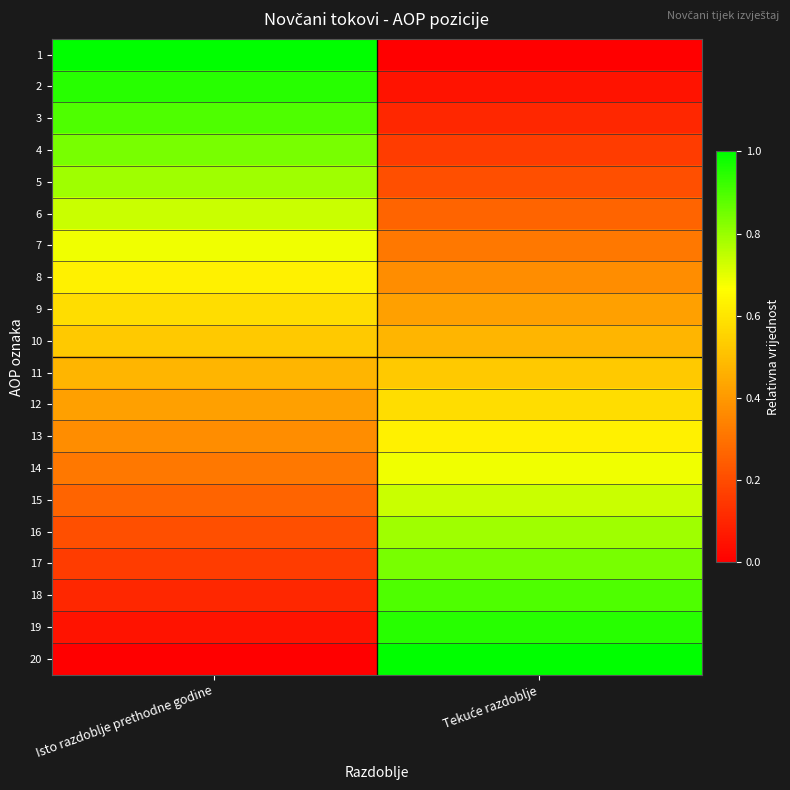

What is the total value across all series at Tekuće razdoblje?

10.0